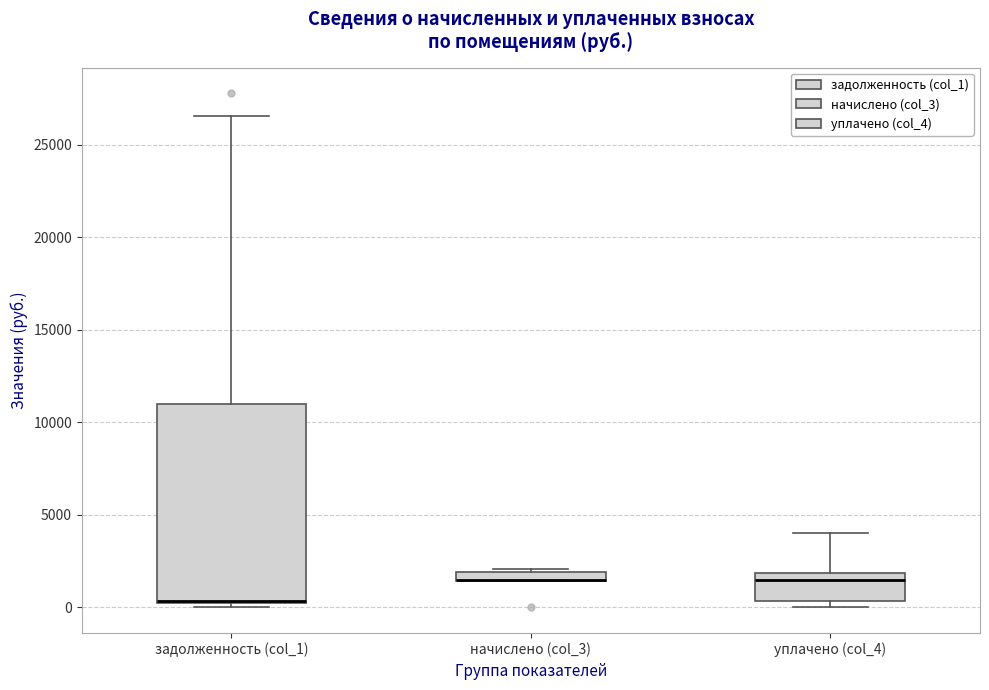

Where is the lower edge of the box for уплачено (col_4) on the y-axis? The values are not printed on the chart, so give them approximately, as read against the axis.

500